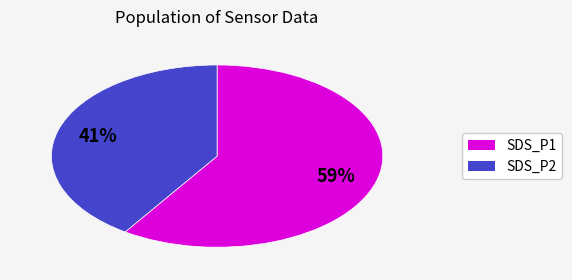

To the nearest percent, what is the average slice percentage?

50%